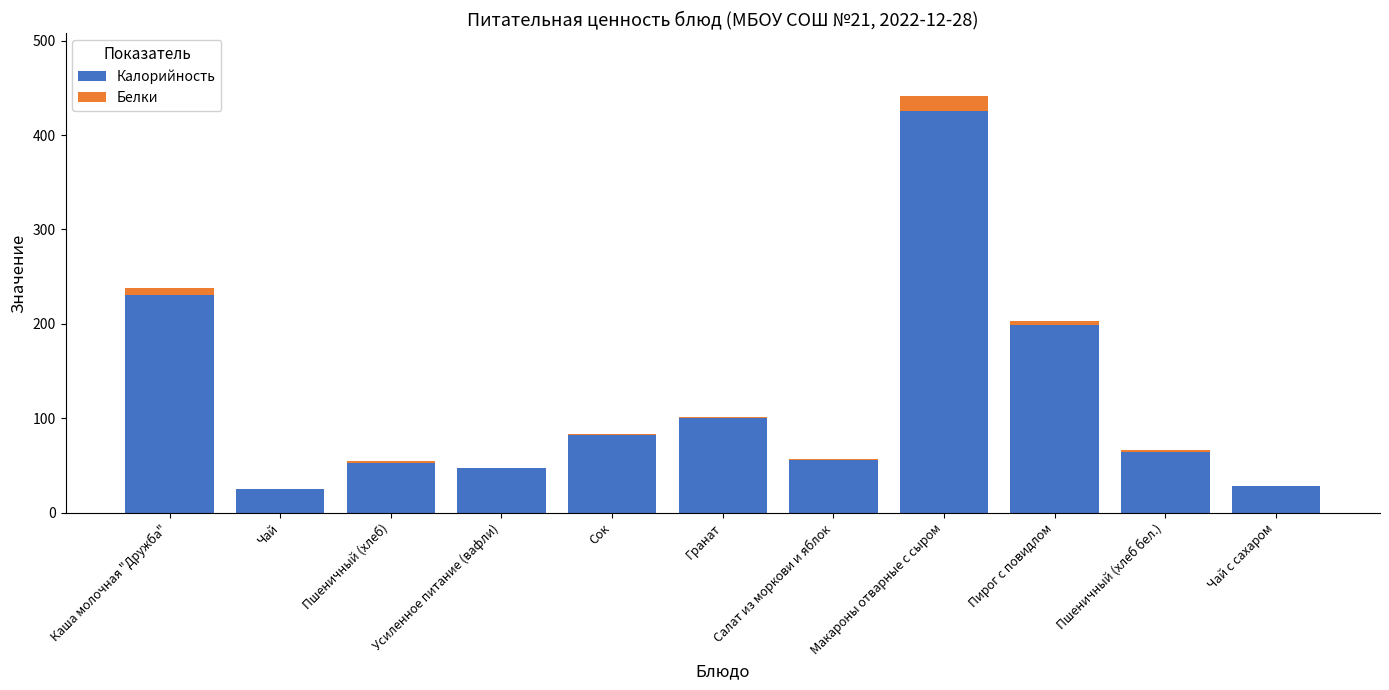

Which category has the highest value in the Калорийность series?

Макароны отварные с сыром